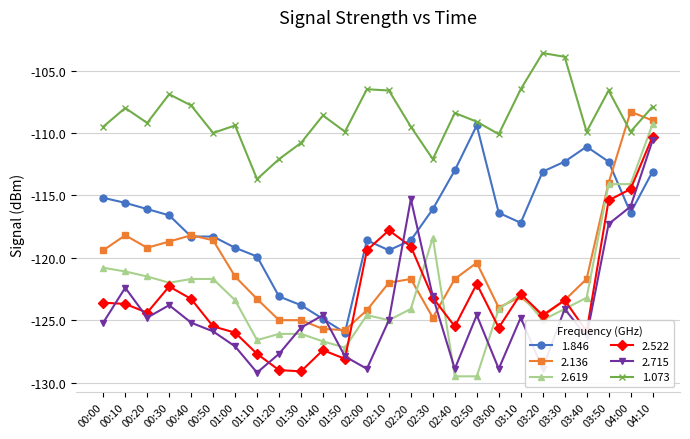

True or false: 1.073 has a value of -112.1 at 01:20.

True